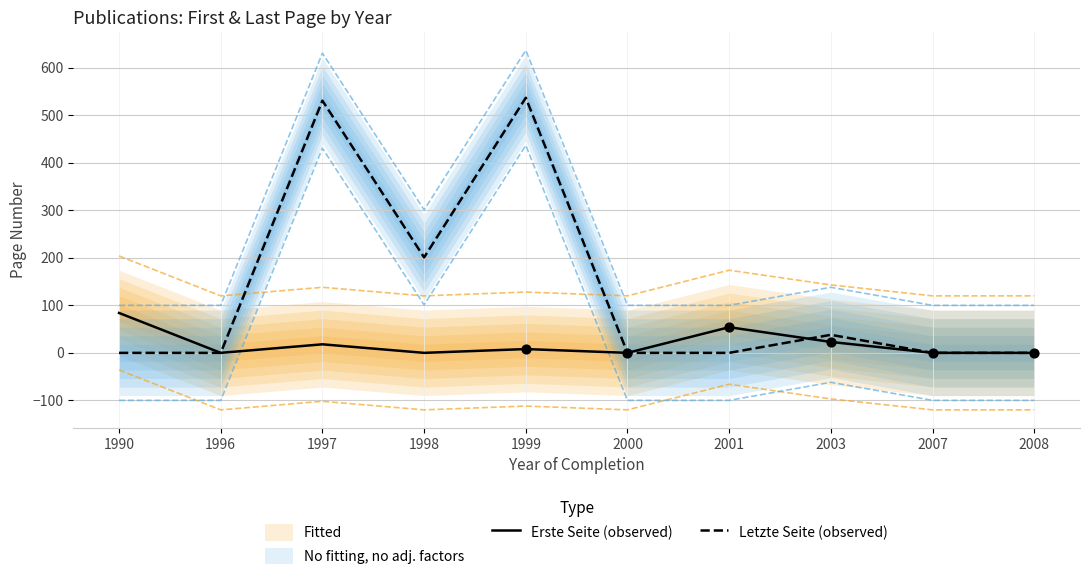

At how many categories does at least one series exceed 119?

3